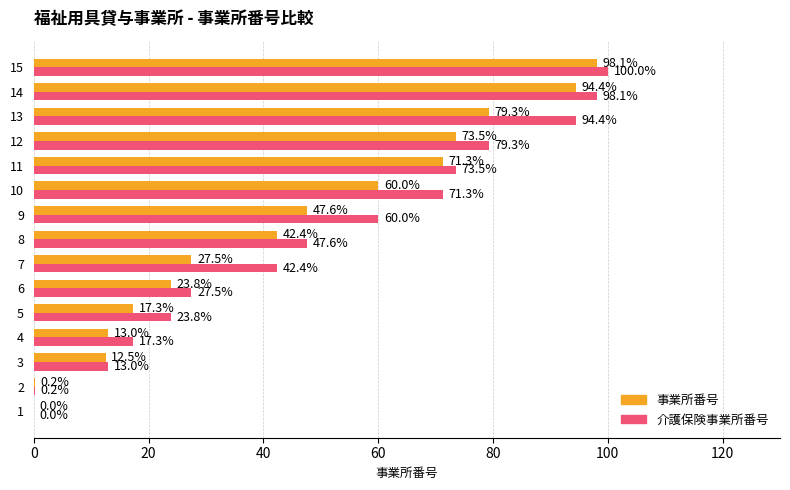

Which category has the highest value in the 事業所番号 series?

15